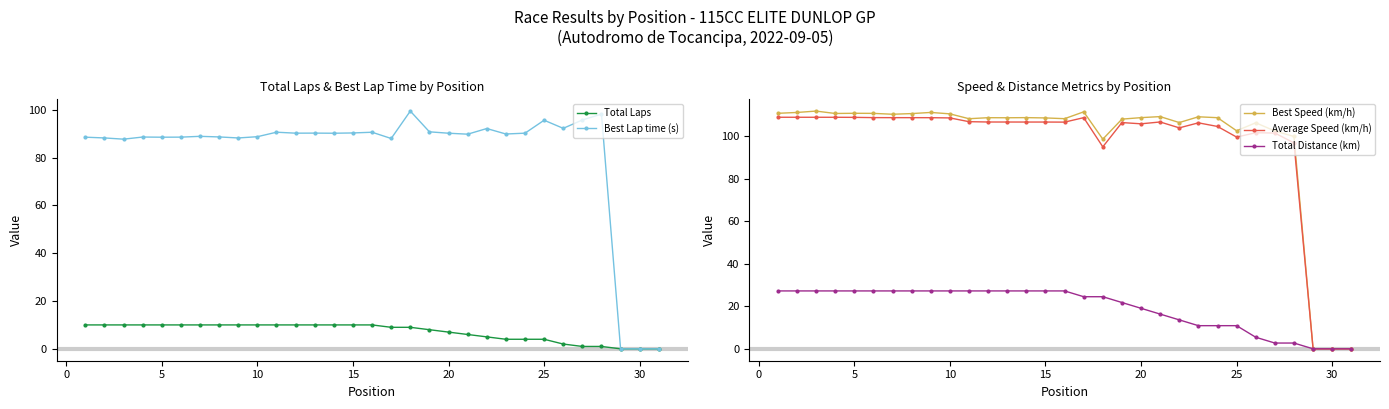

True or false: Average Speed (km/h) has more than 1 points higher than both neighbors.

True